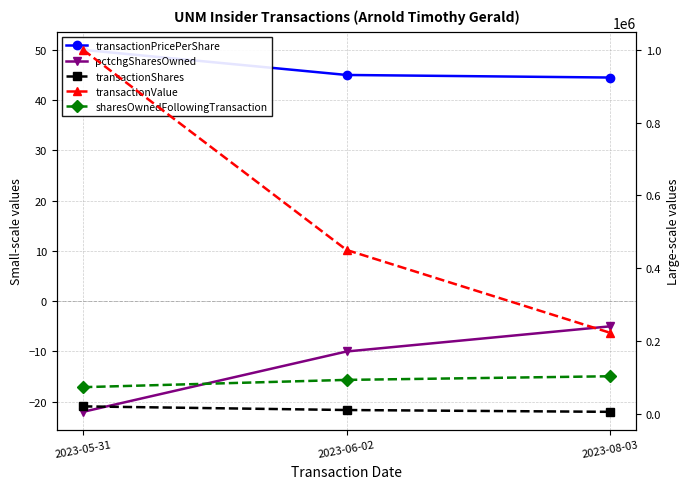

What are all the series names shown in the legend?

transactionPricePerShare, pctchgSharesOwned, transactionShares, transactionValue, sharesOwnedFollowingTransaction